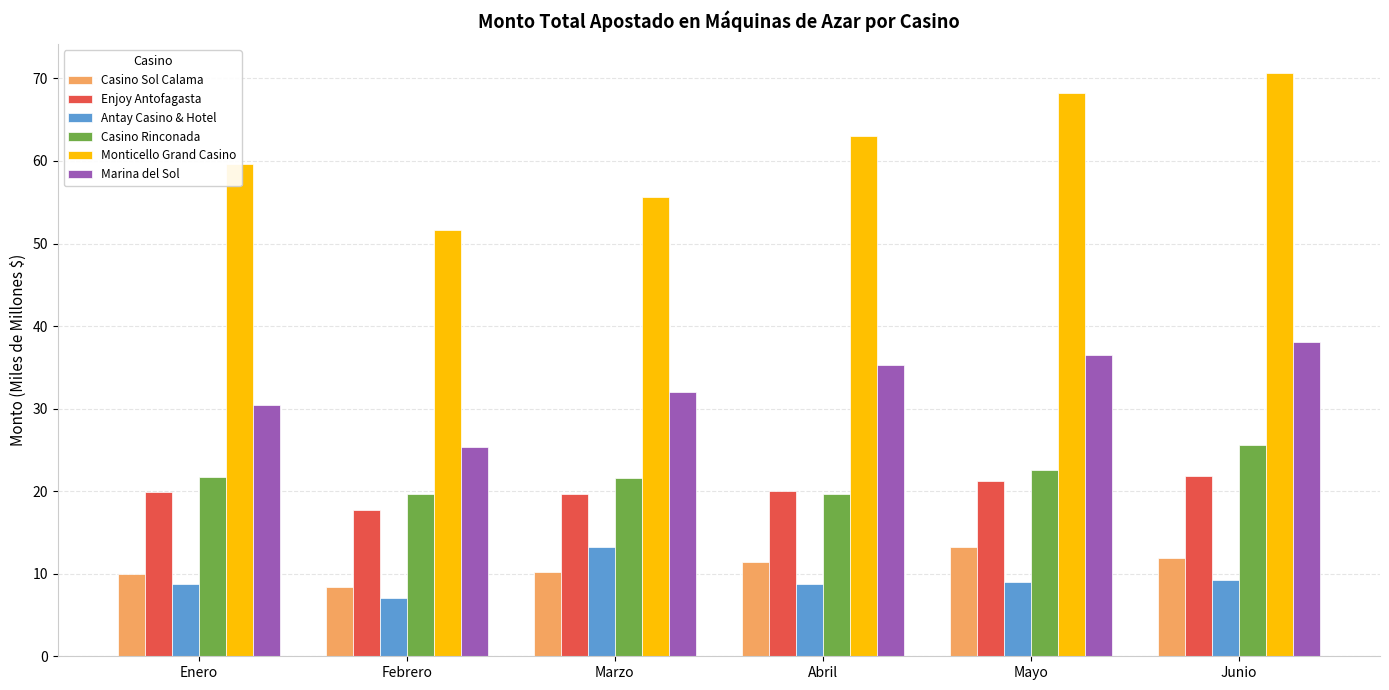

What is the difference between the maximum and second lowest values in the Casino Sol Calama series?

3.3